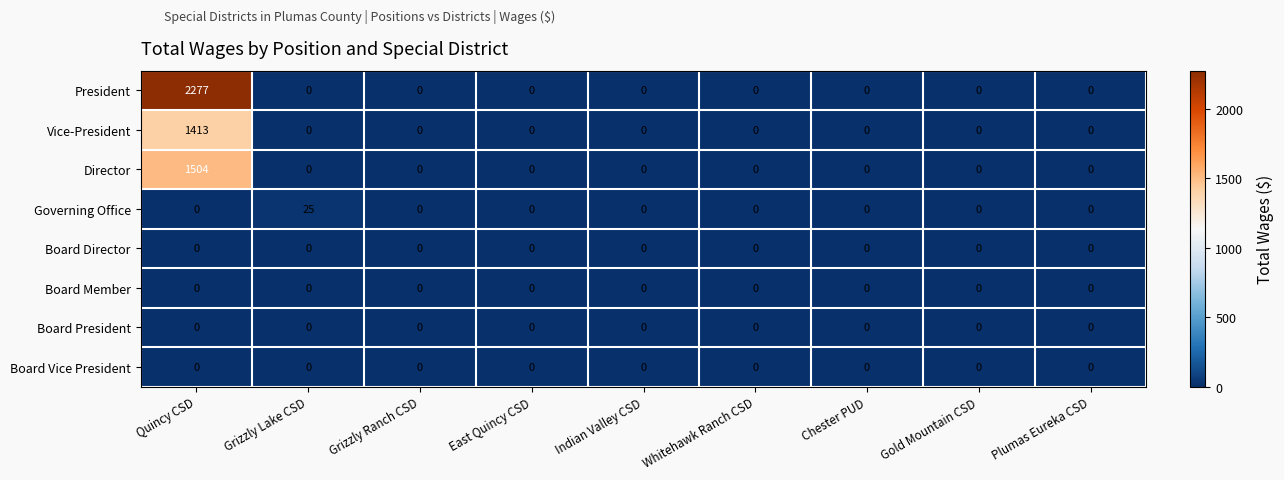

Is it true that Board Vice President equals 0 at Indian Valley CSD?

True